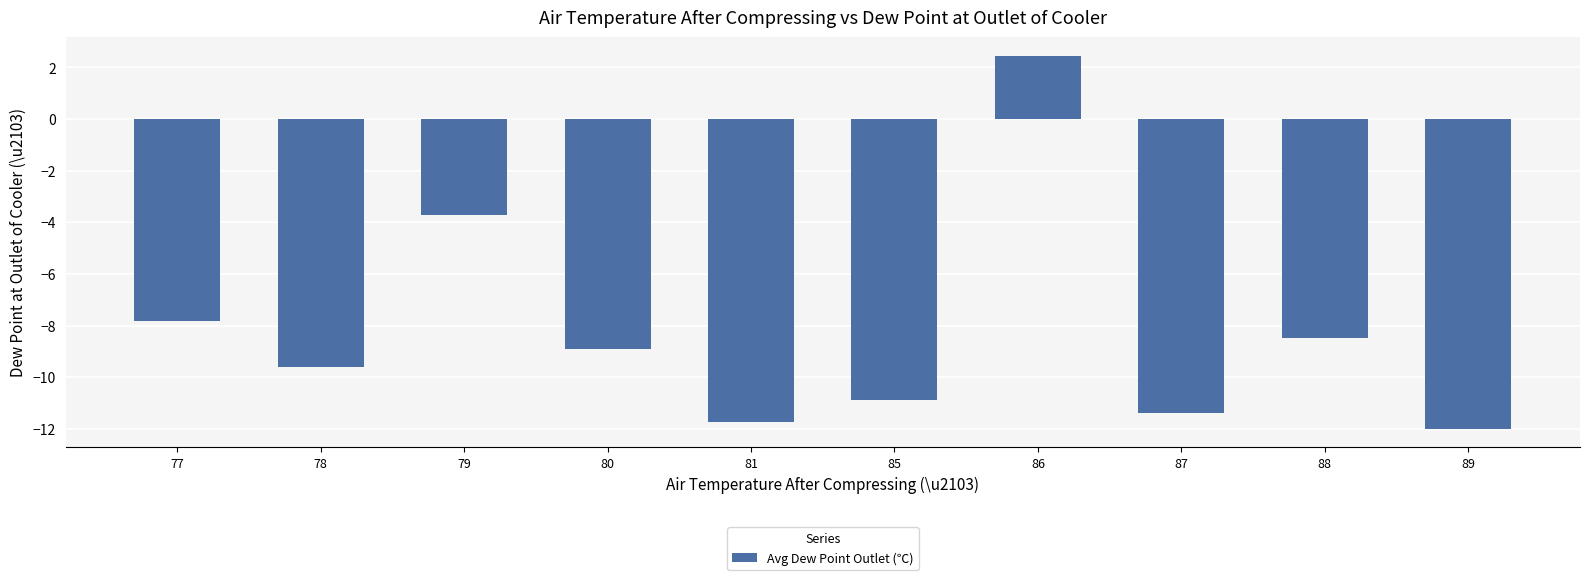

True or false: the data shows -16.2 at 78.

False